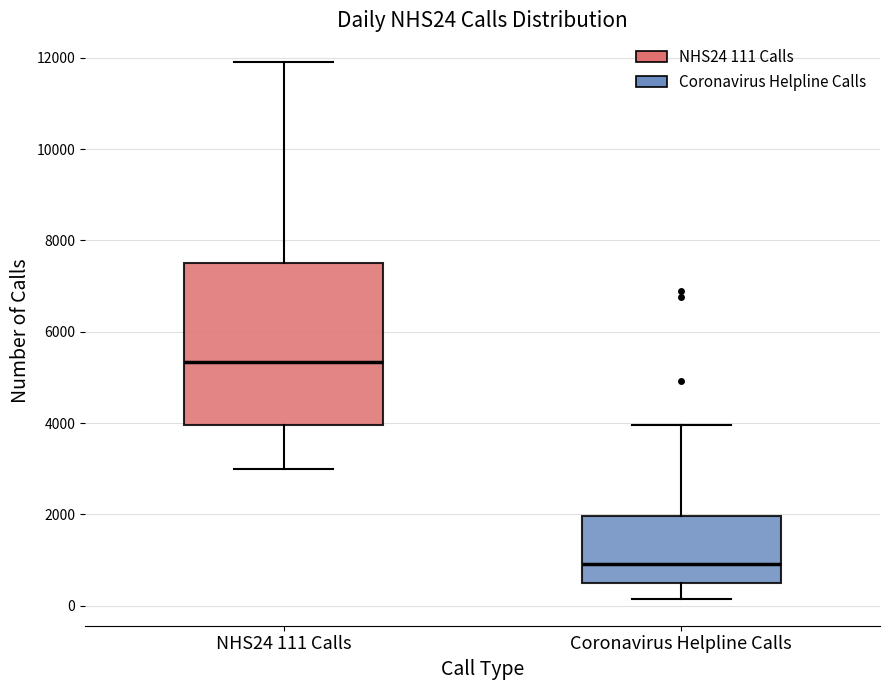

Reading left to right, read every box against the y-axis: the position of its median line, the range the box covers, and the ends of its whiskers. The values are not printed on the chart, so give them approximately, as read against the axis.

NHS24 111 Calls: median 5400, box 4000 to 7600, whiskers 3000 to 12000
Coronavirus Helpline Calls: median 1000, box 600 to 2000, whiskers 200 to 4000